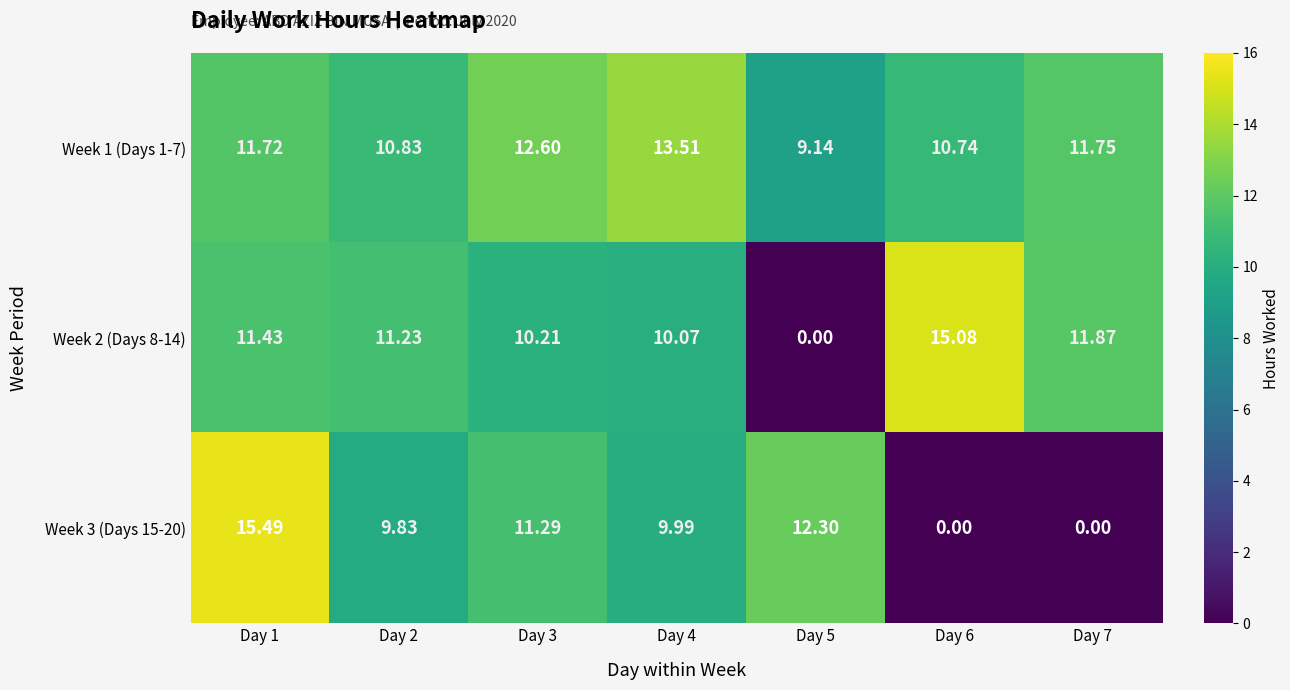

Between Day 3 and Day 5, which series saw the biggest shift?

Week 2 (Days 8-14)